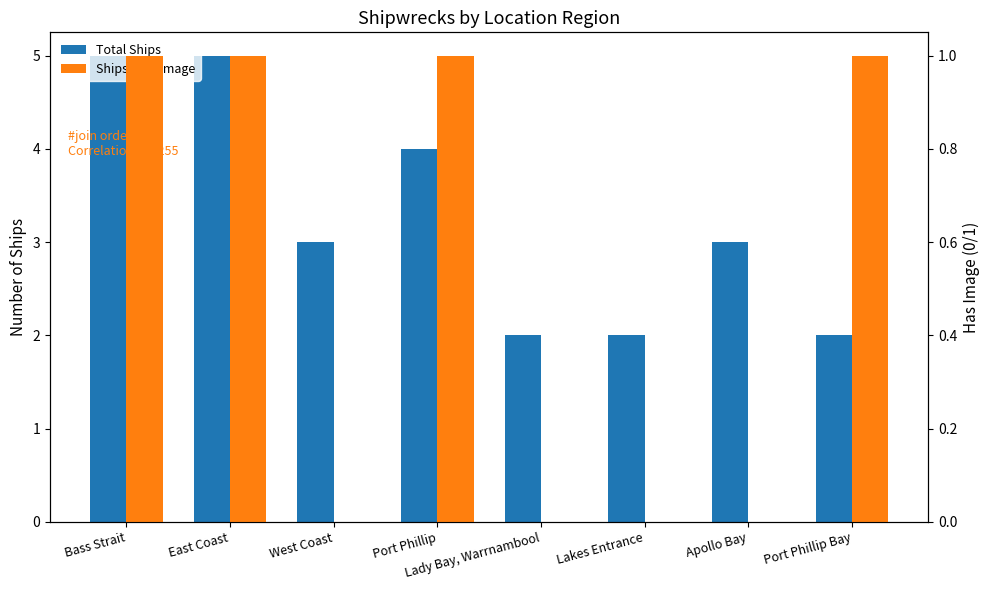

Reading left to right, transcribe all the data shown in this chart.

Total Ships: Bass Strait=5	East Coast=5	West Coast=3	Port Phillip=4	Lady Bay, Warrnambool=2	Lakes Entrance=2	Apollo Bay=3	Port Phillip Bay=2
Ships with Image: Bass Strait=1	East Coast=1	West Coast=0	Port Phillip=1	Lady Bay, Warrnambool=0	Lakes Entrance=0	Apollo Bay=0	Port Phillip Bay=1